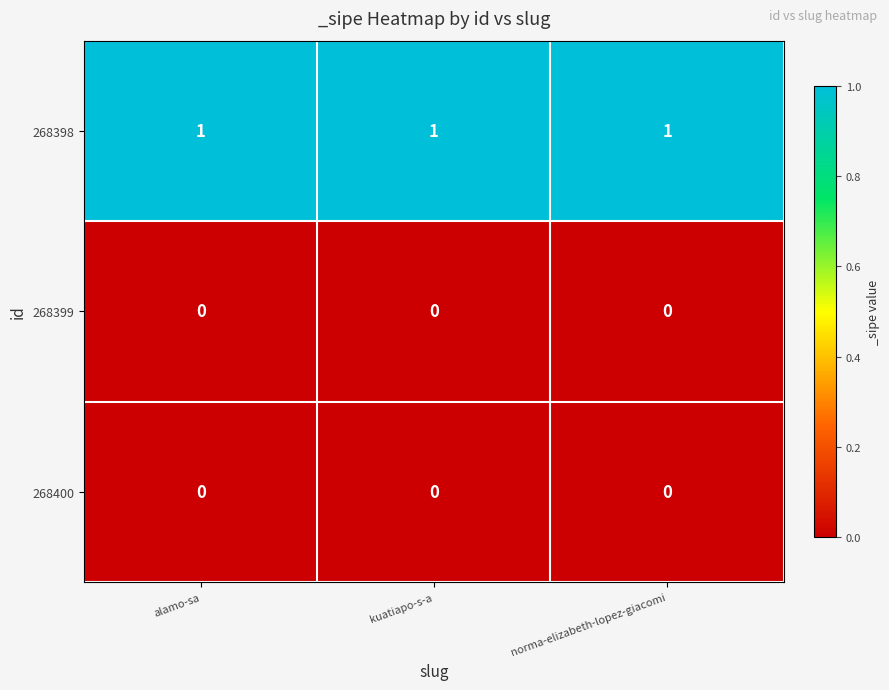

What is the total value across all series at kuatiapo-s-a?

1